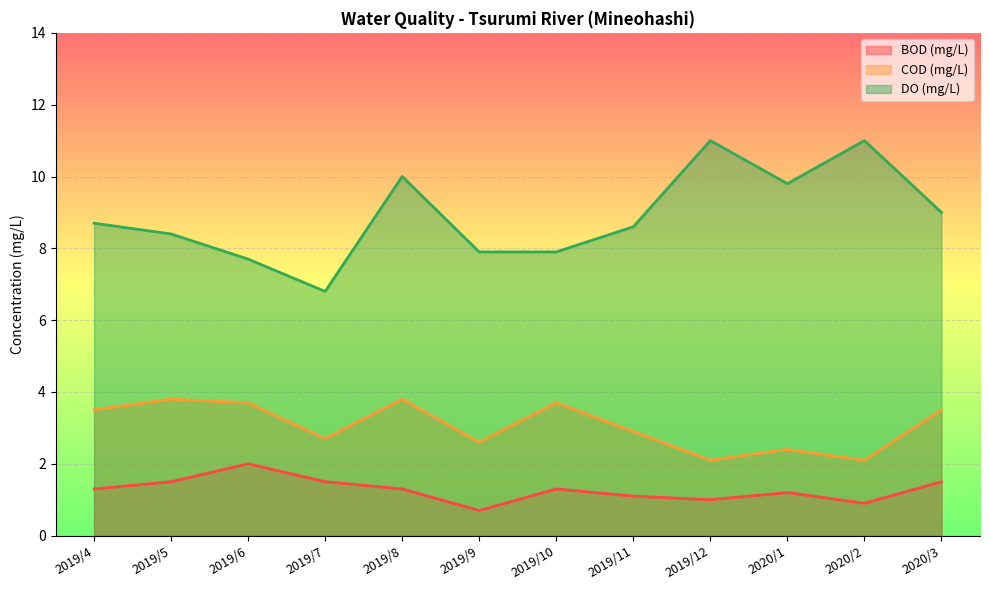

The DO (mg/L) series shows 8.6 at 2019/11. True or false?

True